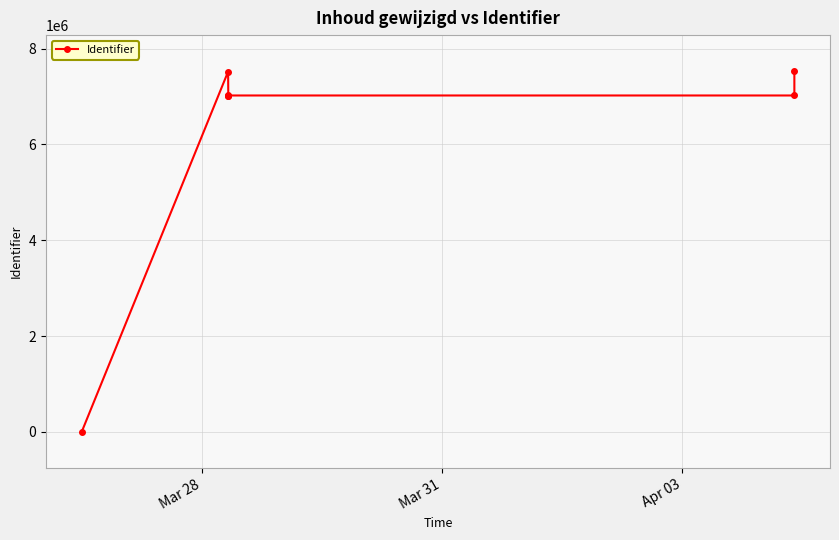

How many lines are shown in the chart?

1